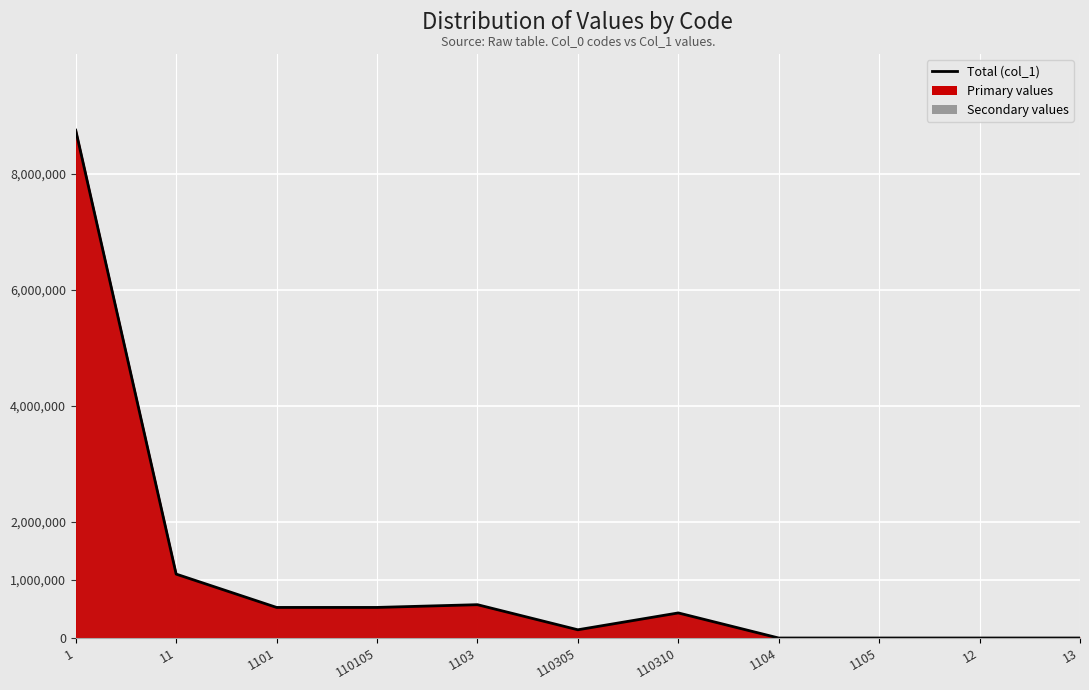

True or false: there are more than 0 points higher than both neighbors.

True